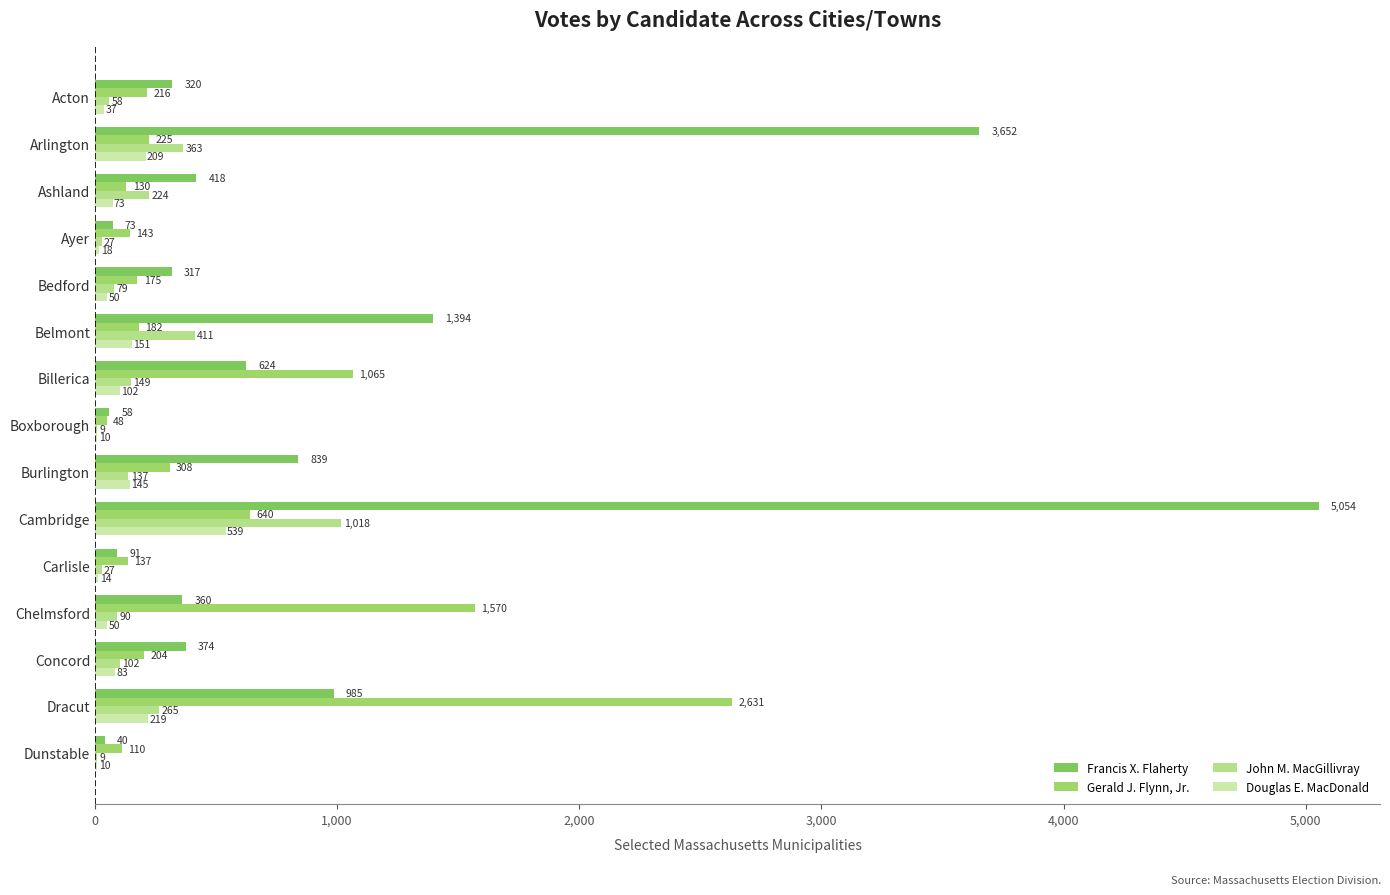

What is the average value of the John M. MacGillivray series?

198